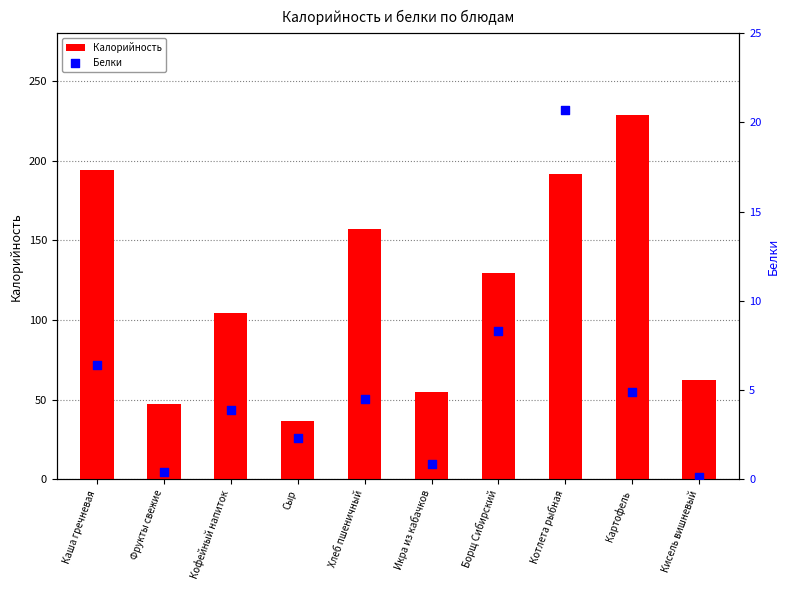

Which series contains the highest Y value?

Калорийность